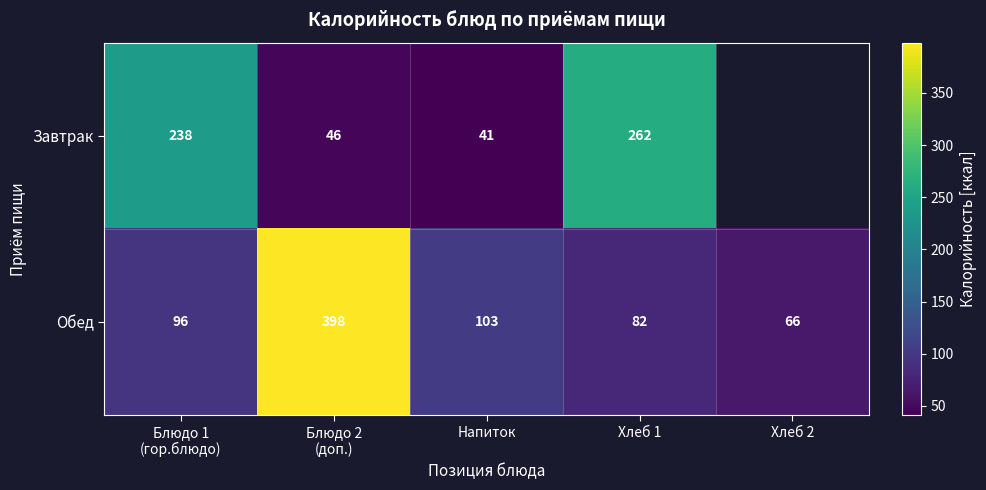

What is the smallest value displayed?

41.0